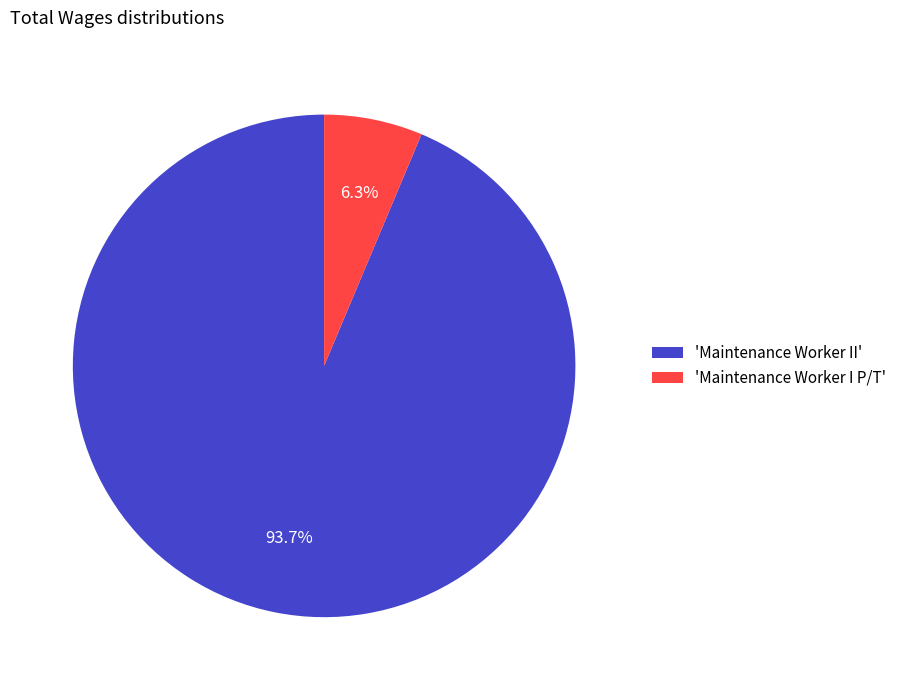

Between 'Maintenance Worker I P/T' and 'Maintenance Worker II', which is larger?

'Maintenance Worker II'